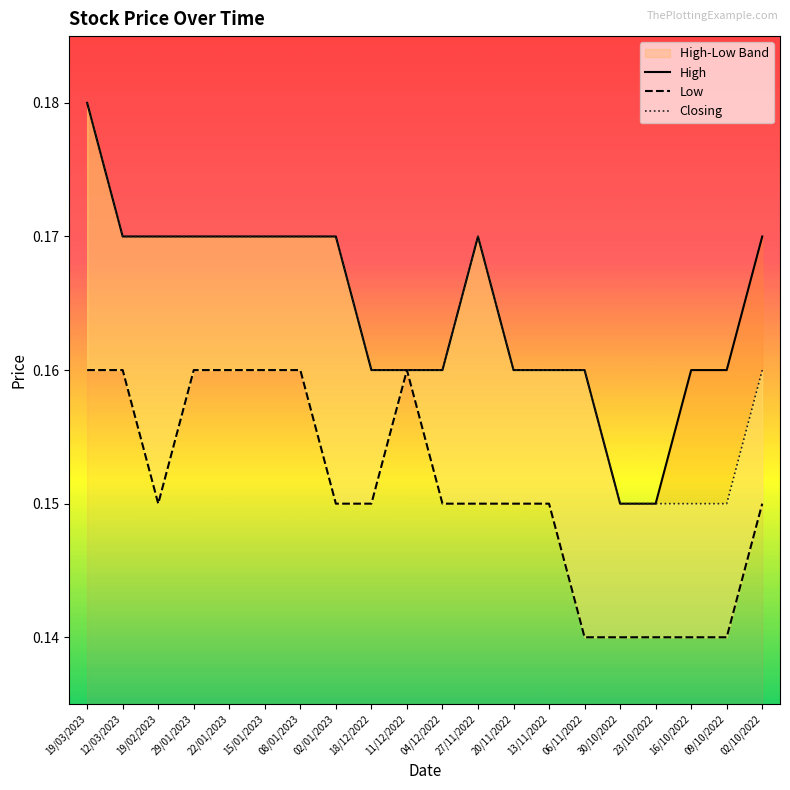

True or false: Low and High intersect in this chart.

False